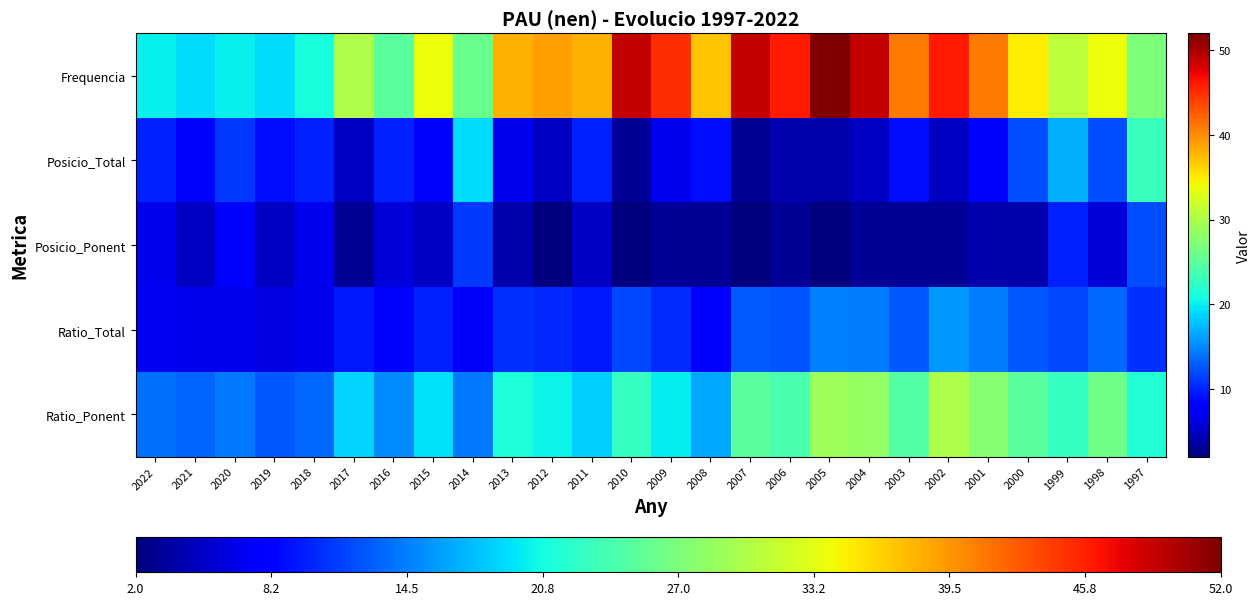

Reading right to left, what are all the values shown in this chart?

Frequencia: 1997=27.0	1998=34.0	1999=31.0	2000=35.0	2001=41.0	2002=46.0	2003=41.0	2004=49.0	2005=52.0	2006=46.0	2007=49.0	2008=37.0	2009=45.0	2010=49.0	2011=38.0	2012=39.0	2013=38.0	2014=26.0	2015=34.0	2016=25.0	2017=30.0	2018=21.0	2019=19.0	2020=20.0	2021=19.0	2022=20.0
Posicio_Total: 1997=23.0	1998=12.0	1999=17.0	2000=12.0	2001=8.0	2002=5.0	2003=9.0	2004=5.0	2005=4.0	2006=4.0	2007=3.0	2008=9.0	2009=7.0	2010=3.0	2011=10.0	2012=5.0	2013=7.0	2014=19.0	2015=8.0	2016=10.0	2017=5.0	2018=10.0	2019=9.0	2020=11.0	2021=8.0	2022=10.0
Posicio_Ponent: 1997=12.0	1998=6.0	1999=10.0	2000=4.0	2001=4.0	2002=3.0	2003=3.0	2004=3.0	2005=2.0	2006=3.0	2007=2.0	2008=3.0	2009=3.0	2010=2.0	2011=5.0	2012=2.0	2013=4.0	2014=11.0	2015=5.0	2016=6.0	2017=3.0	2018=7.0	2019=5.0	2020=8.0	2021=5.0	2022=7.0
Ratio_Total: 1997=10.6	1998=13.5	1999=11.8	2000=12.6	2001=14.3	2002=15.8	2003=12.6	2004=14.5	2005=14.7	2006=12.5	2007=12.8	2008=8.4	2009=10.5	2010=11.8	2011=9.6	2012=10.3	2013=10.8	2014=7.3	2015=10.0	2016=7.6	2017=9.5	2018=7.0	2019=6.5	2020=7.0	2021=6.8	2022=7.1
Ratio_Ponent: 1997=21.6	1998=26.3	1999=22.8	2000=24.9	2001=27.8	2002=30.1	2003=24.5	2004=28.5	2005=29.1	2006=23.9	2007=25.0	2008=16.6	2009=19.9	2010=22.8	2011=18.6	2012=20.3	2013=21.1	2014=14.2	2015=19.2	2016=15.1	2017=18.6	2018=13.5	2019=12.6	2020=14.2	2021=13.2	2022=13.8